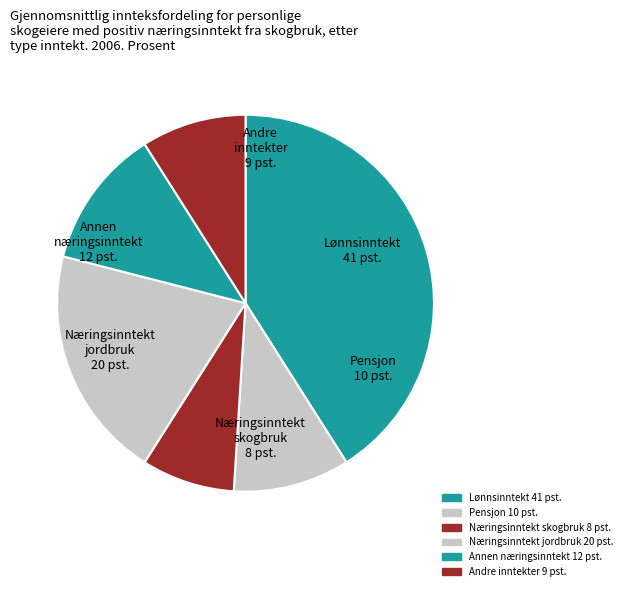

How many slices are in this pie chart?

6